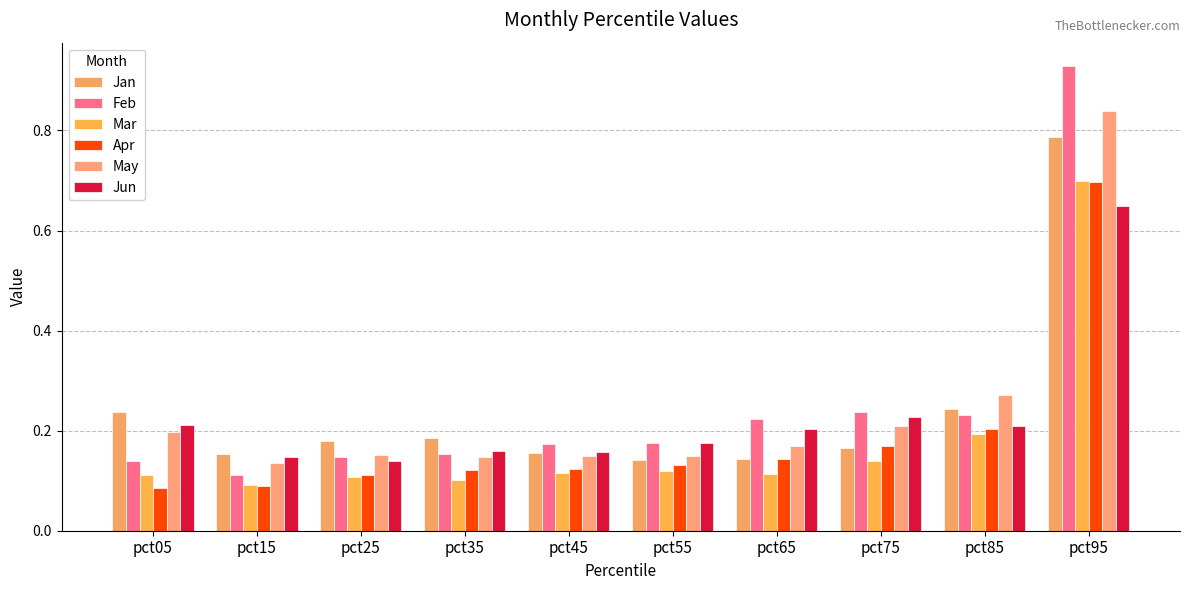

Which series changed the most between pct65 and pct75?

May